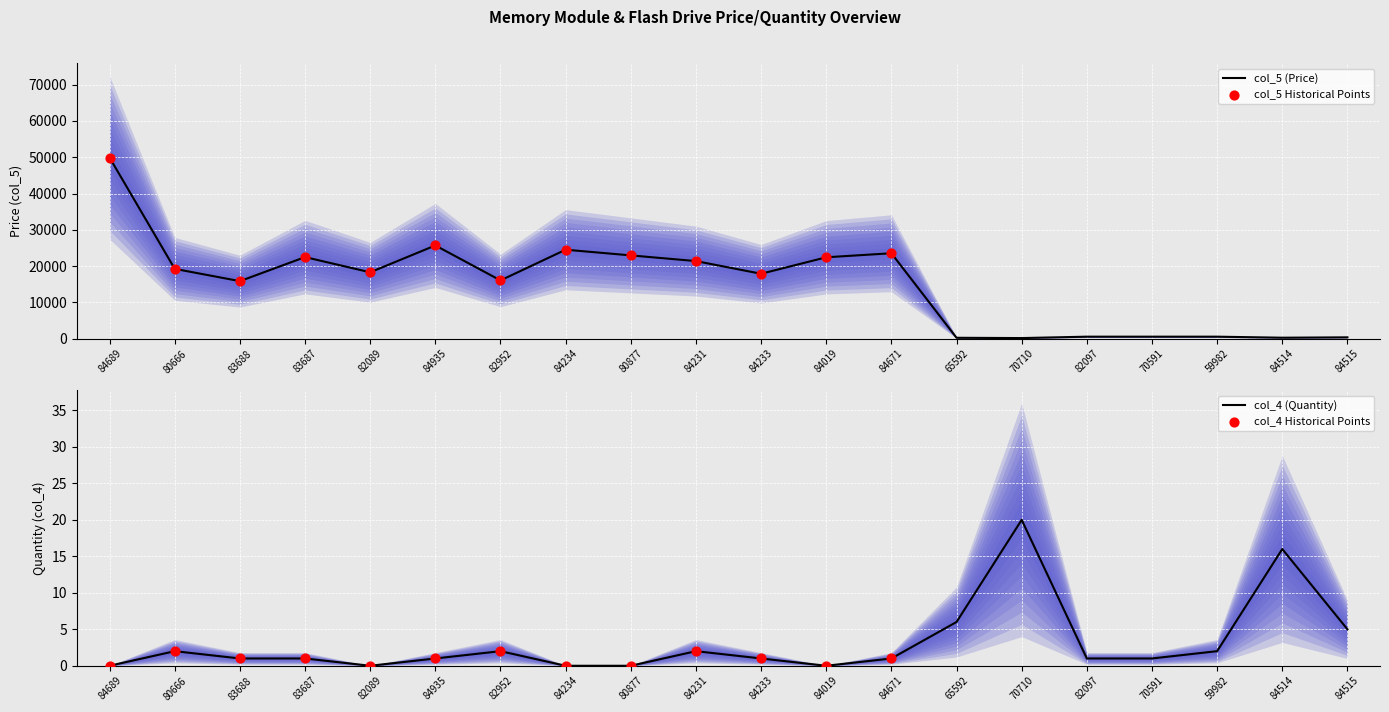

What are all the series names shown in the legend?

col_5, col_4